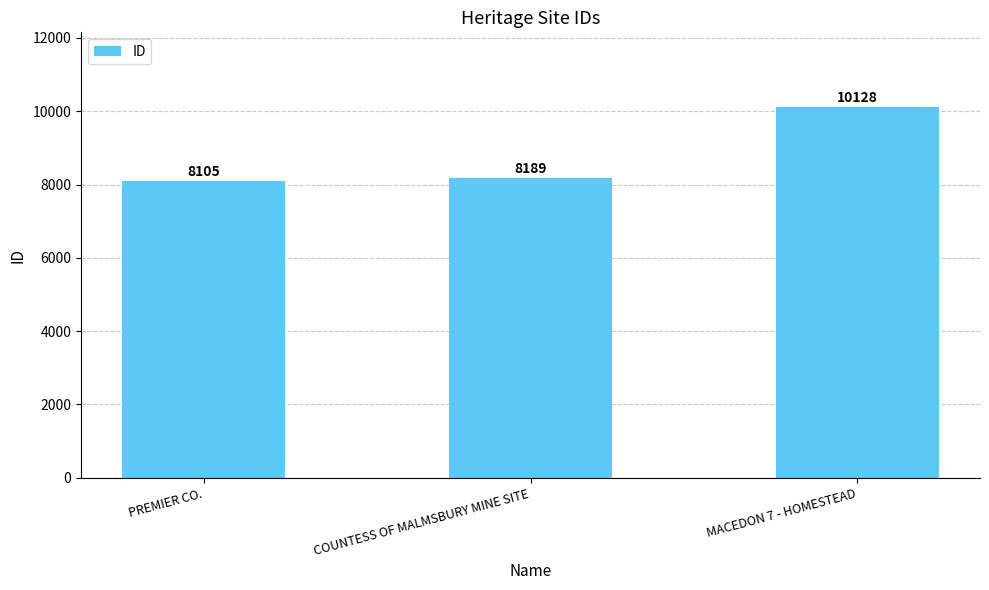

At which label is the value closest to 9116?

COUNTESS OF MALMSBURY MINE SITE